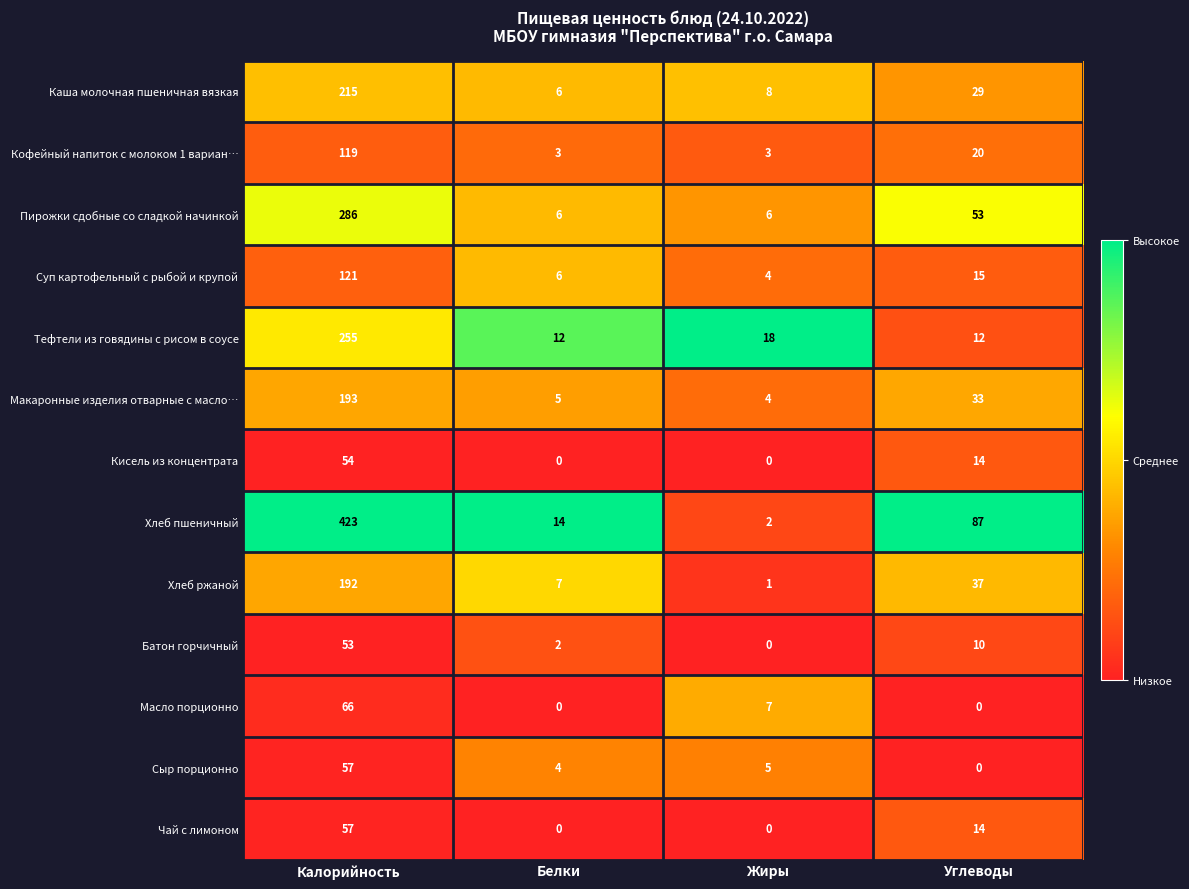

At which label does Хлеб ржаной reach its peak?

Калорийность